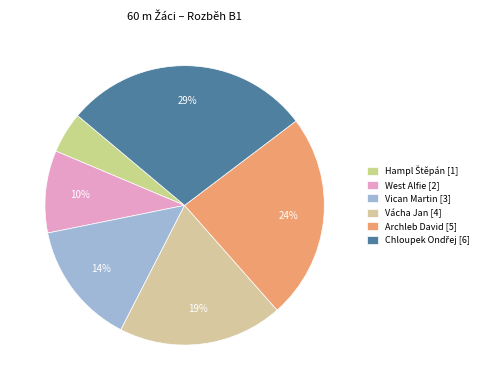

To the nearest percent, what is the difference between the largest and smallest slice percentages?

24%